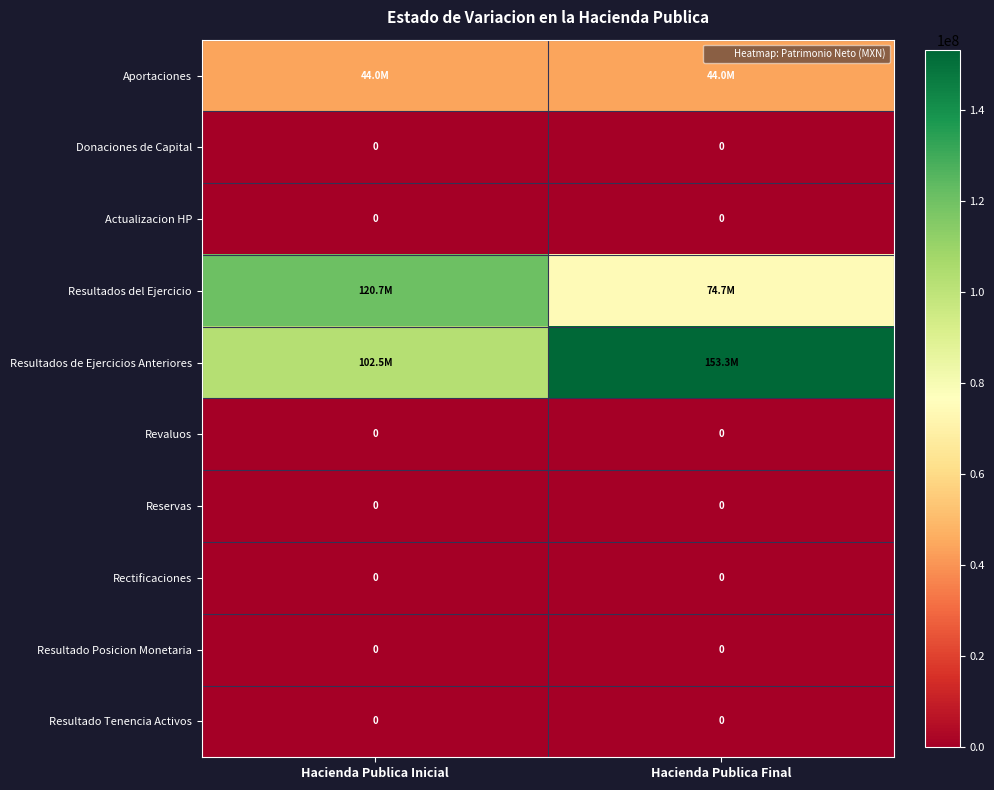

What is the difference between the Resultados del Ejercicio values at Hacienda Publica Final and Hacienda Publica Inicial?

46062769.3